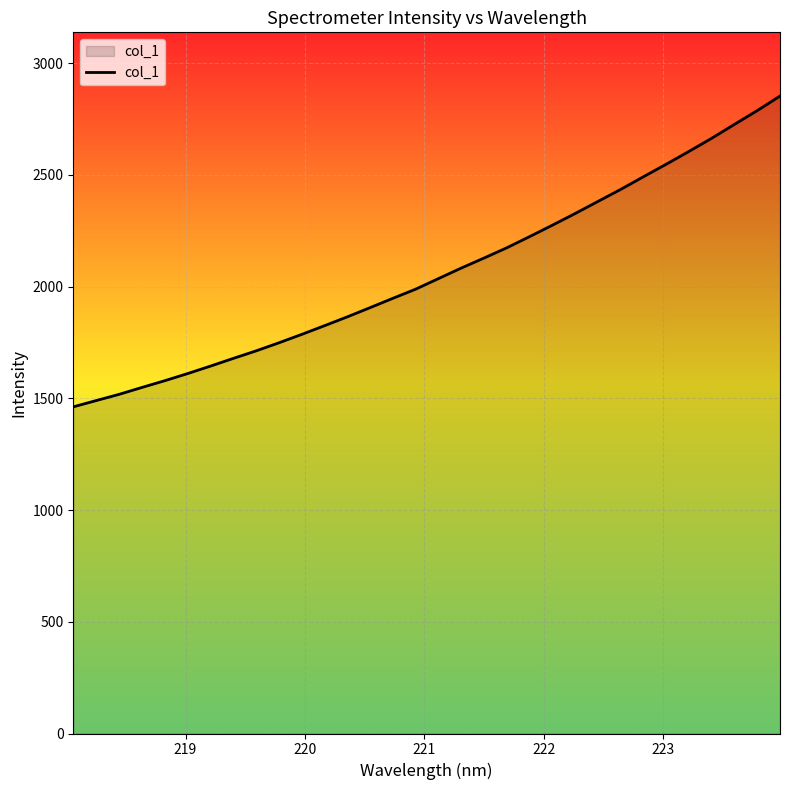

What is the average value?

2064.1